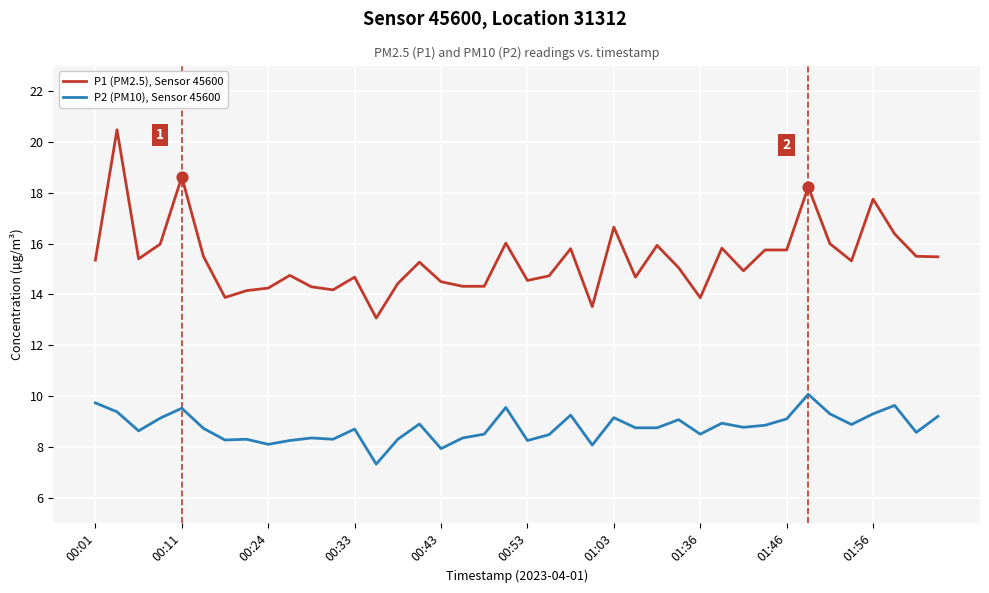

Which series has the largest total across all categories?

P1 (PM2.5), Sensor 45600